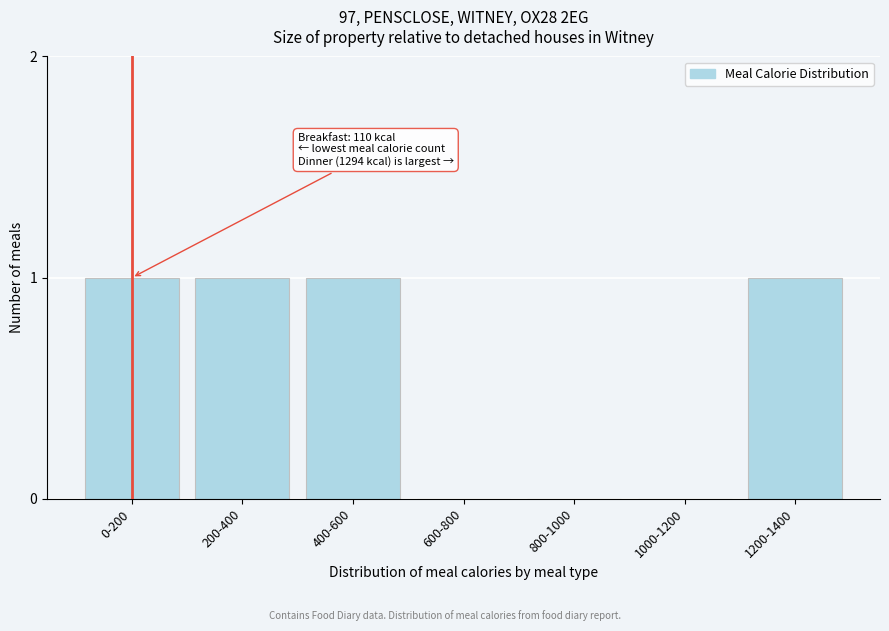

Reading left to right, extract all data points from this chart.

0-200=1	200-400=1	400-600=1	600-800=0	800-1000=0	1000-1200=0	1200-1400=1